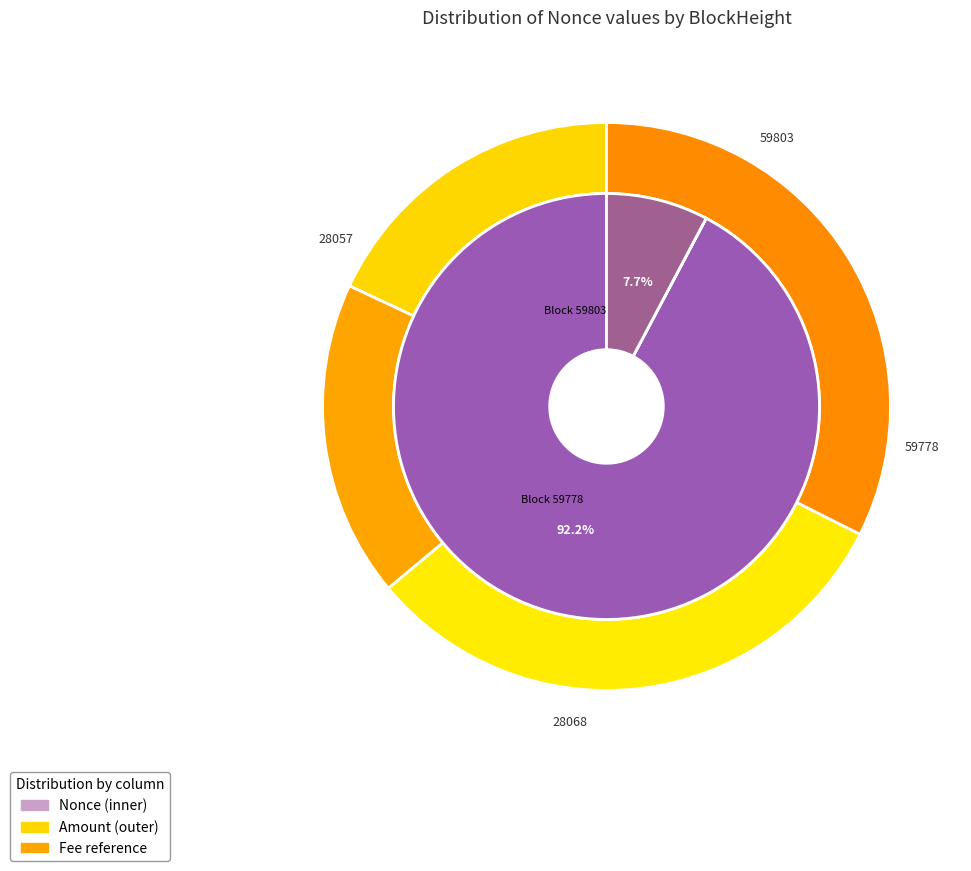

Which has a higher value, 28057 or 59778?

59778